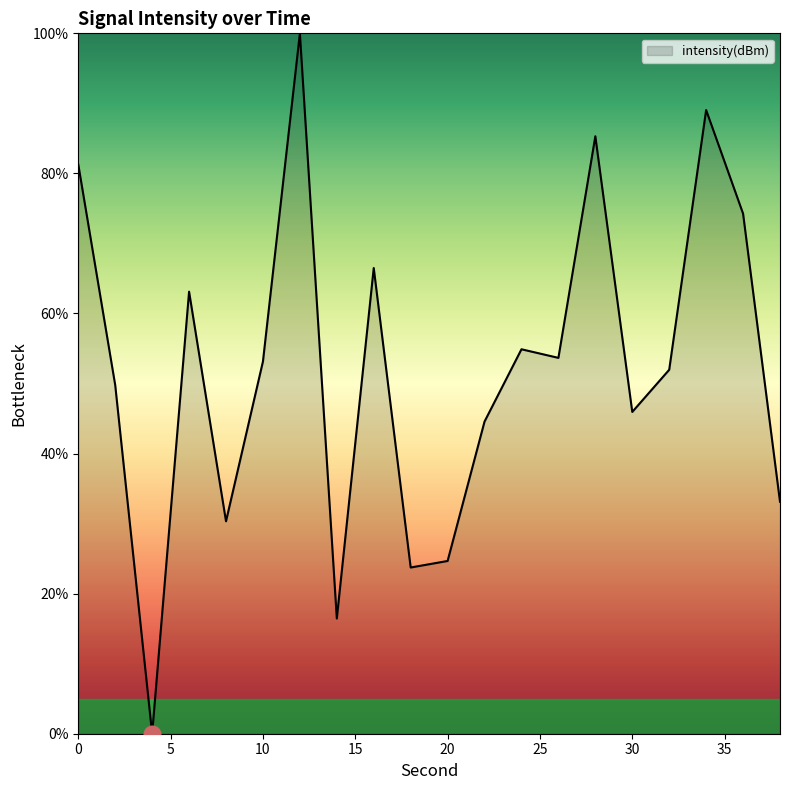

True or false: there are more than 1 points higher than both neighbors.

True